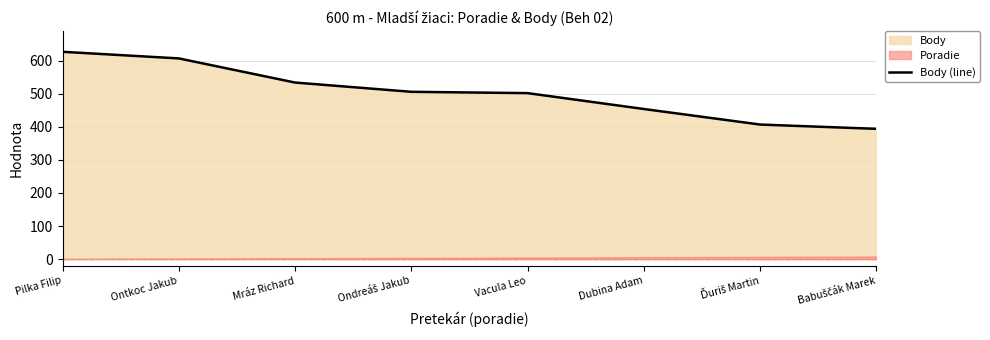

True or false: the data shows 506 at Ondreáš Jakub.

True